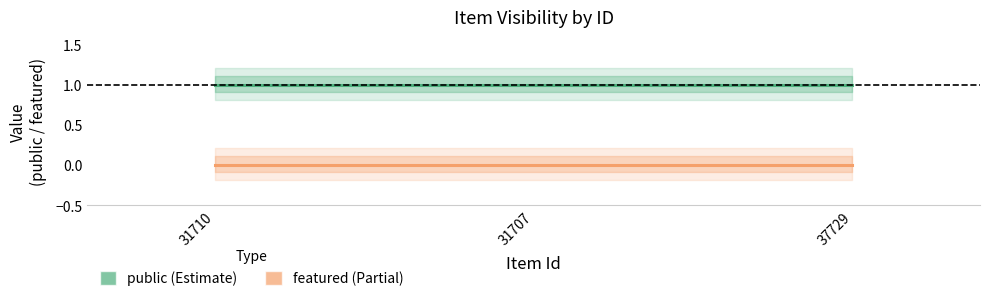

The value of public at 31707 is 1. True or false?

False